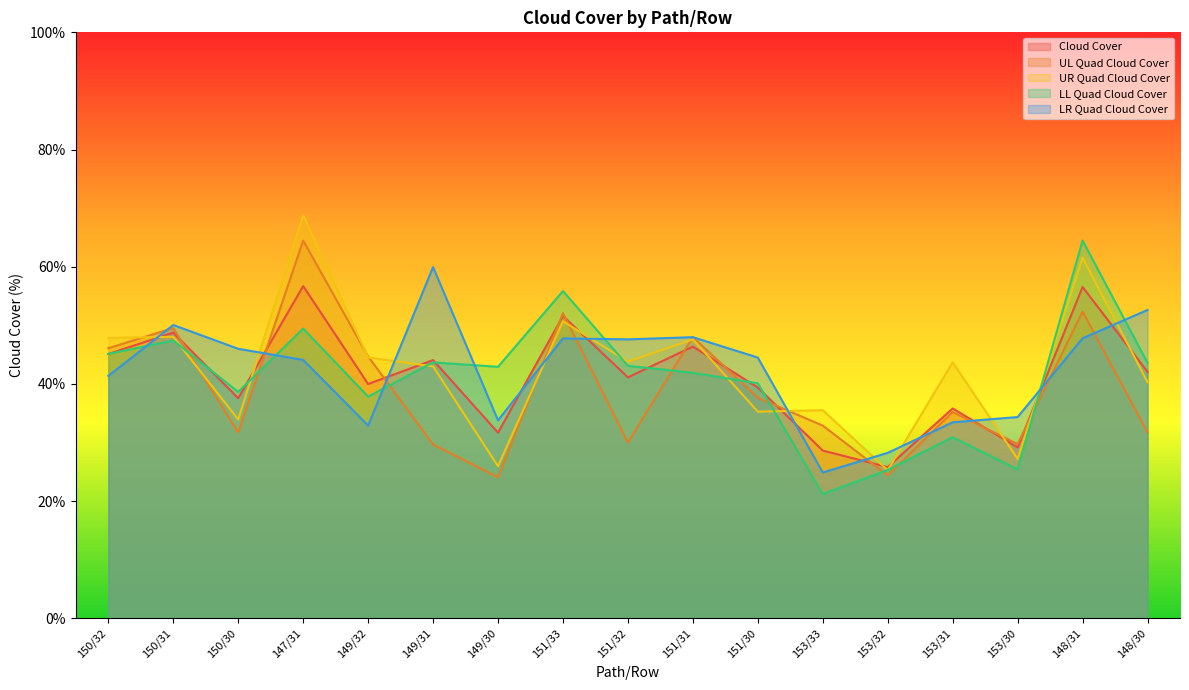

Which series ends up on top after the final intersection of Cloud Cover and UL Quad Cloud Cover?

Cloud Cover